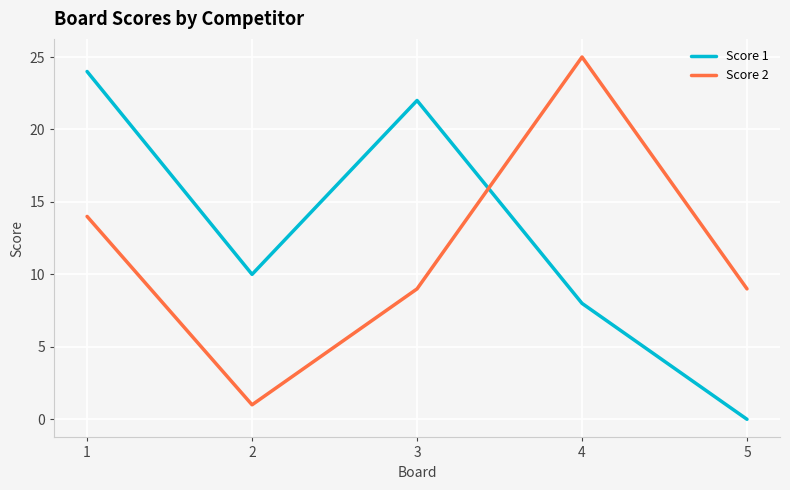

Where is the first local minimum for Score 1?

2